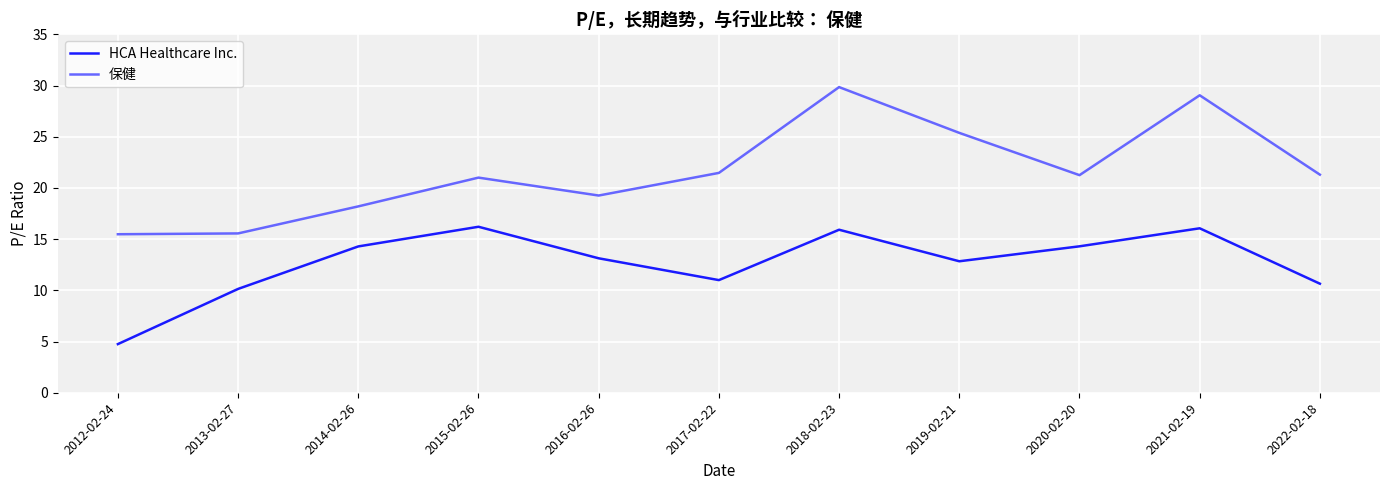

List the series in order of their peak value, highest first.

保健, HCA Healthcare Inc.